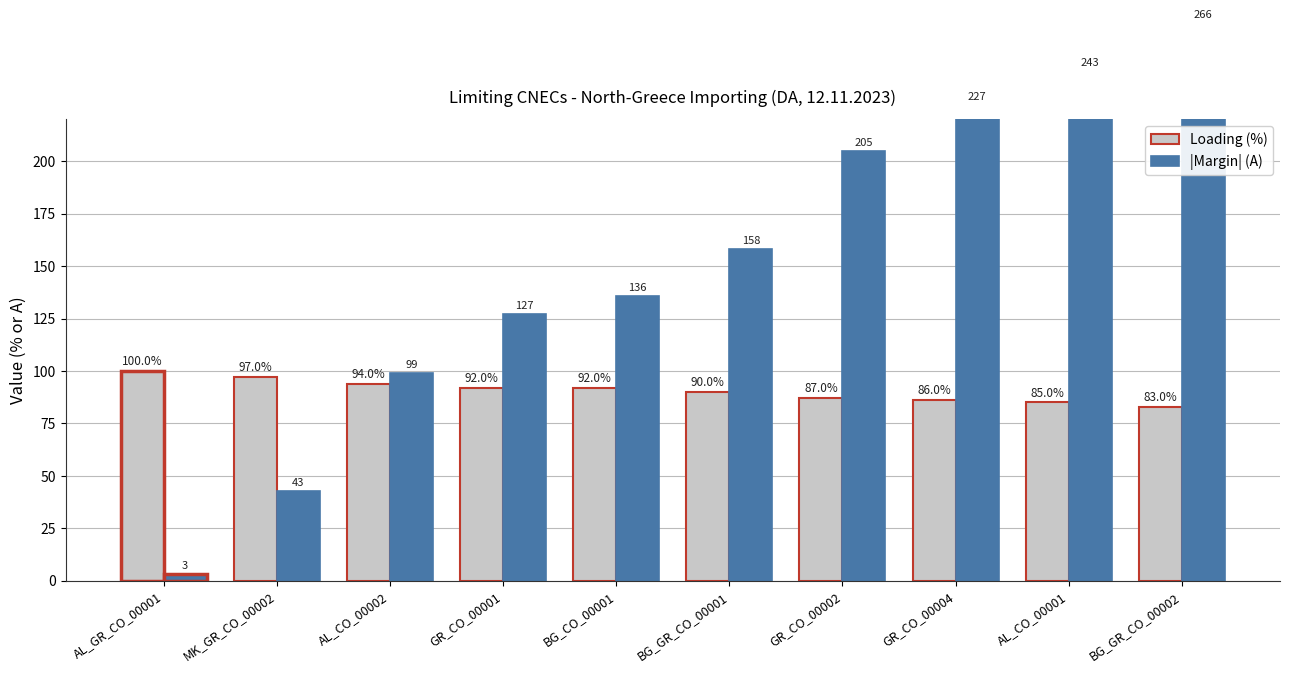

List the series in order of their peak value, highest first.

Margin (A), Loading (%)